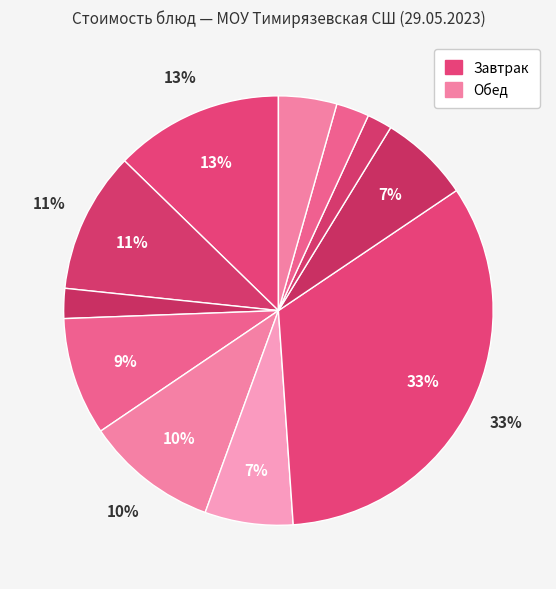

Count the number of slices in the pie.

11